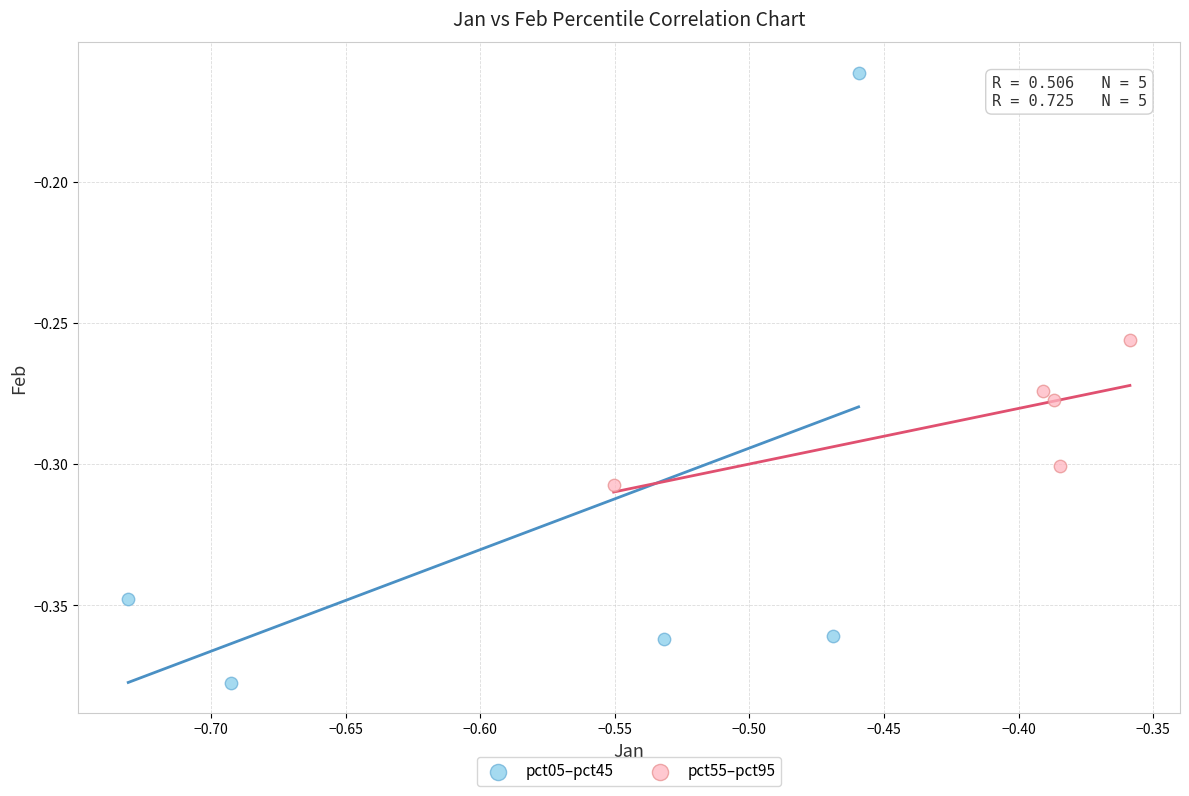

Which series has the largest Y range (max minus min)?

pct05–pct45